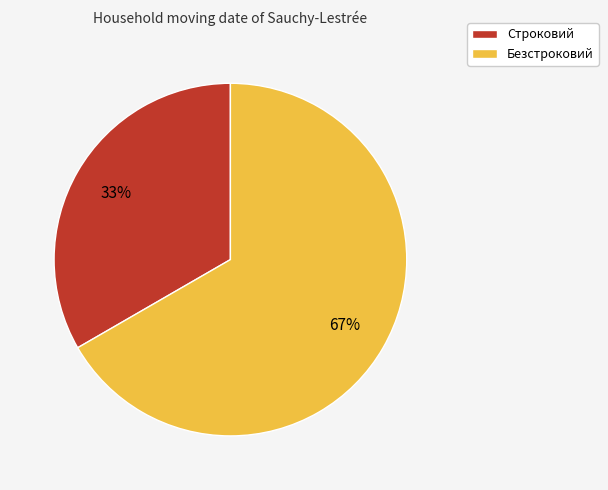

Rank the categories by value from highest to lowest.

Безстроковий, Строковий